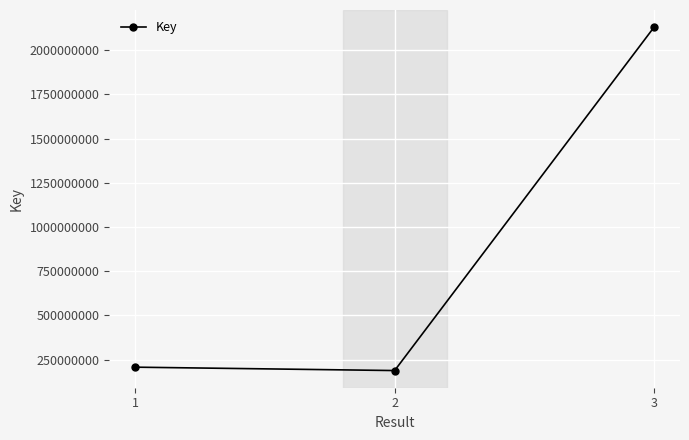

Read the value at 3, to the nearest 100.

2130927900